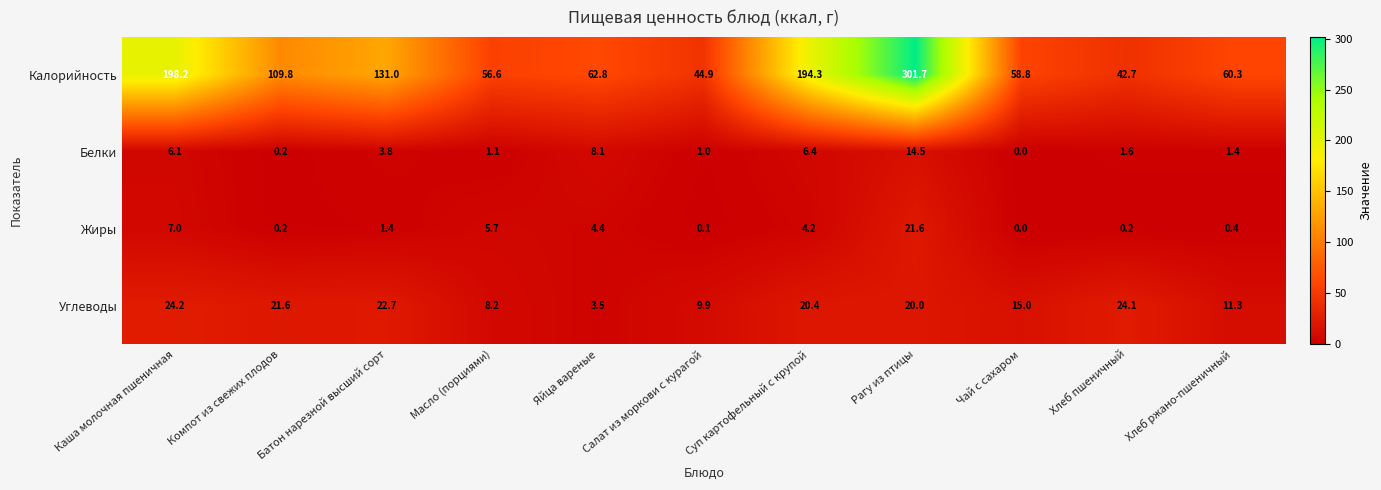

At how many categories does at least one series exceed 140?

3